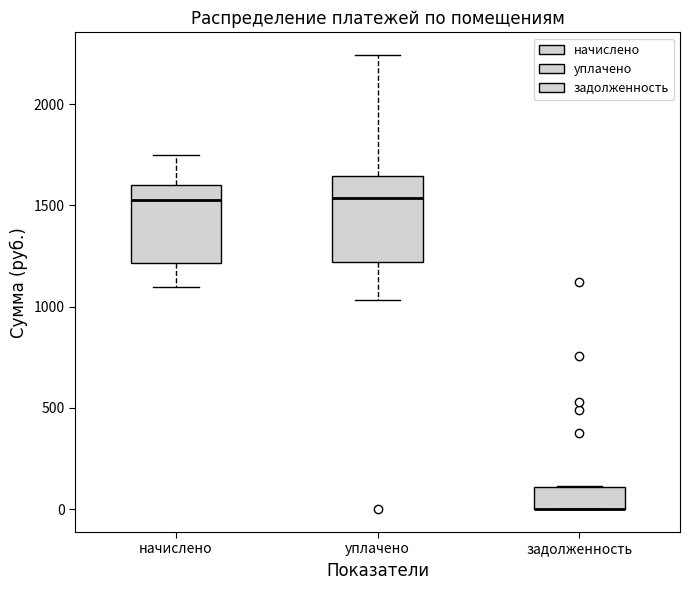

Reading left to right, read every box against the y-axis: the position of its median line, the range the box covers, and the ends of its whiskers. The values are not printed on the chart, so give them approximately, as read against the axis.

начислено: median 1550, box 1200 to 1600, whiskers 1100 to 1750
уплачено: median 1550, box 1200 to 1650, whiskers 1050 to 2250
задолженность: median 0 (drawn on the box's lower edge), box 0 to 100, whiskers 0 to 100